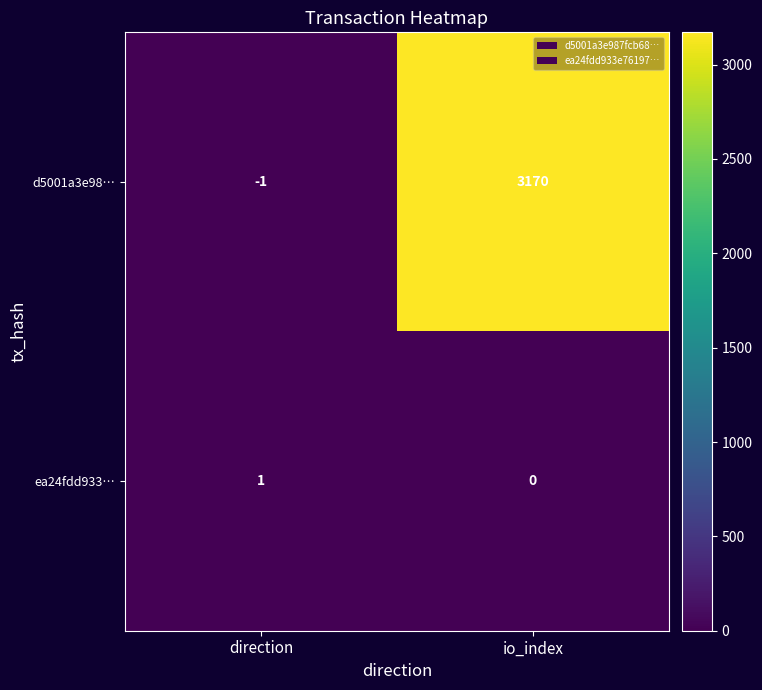

Which series changed the most between direction and io_index?

d5001a3e98…